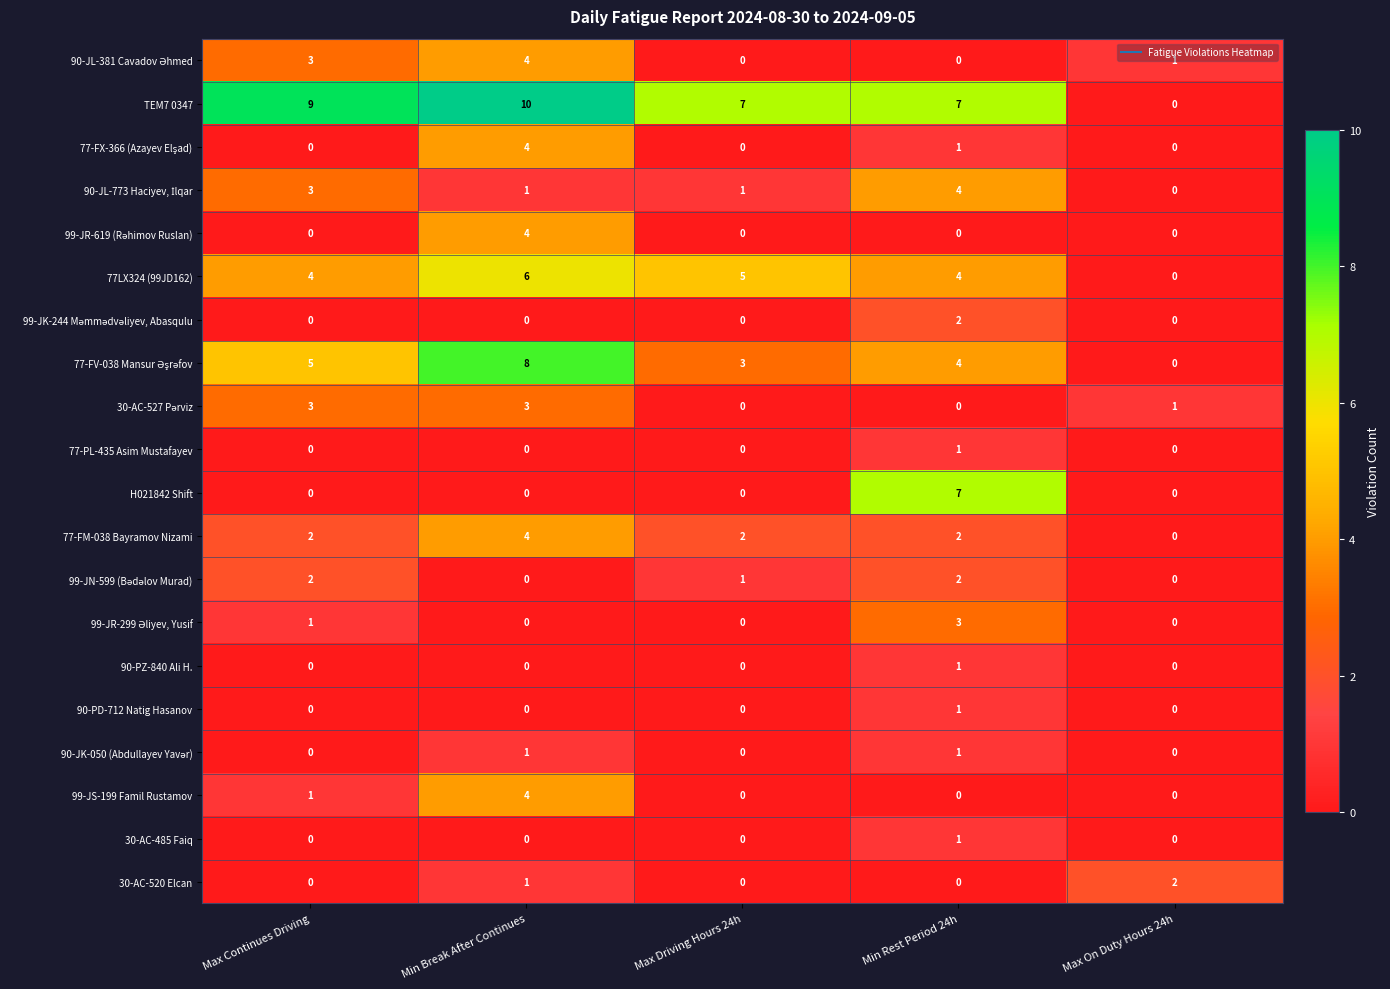

Where is 99-JS-199 Famil Rustamov nearest to the value 2?

Max Continues Driving